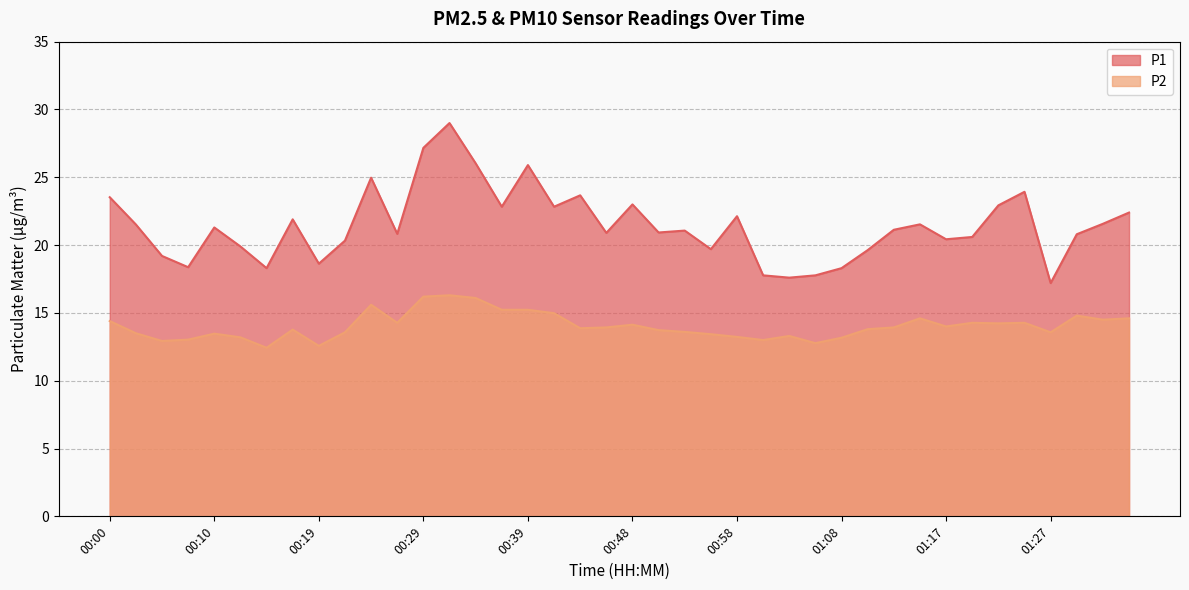

What is the lowest value of the P1 series?

17.2